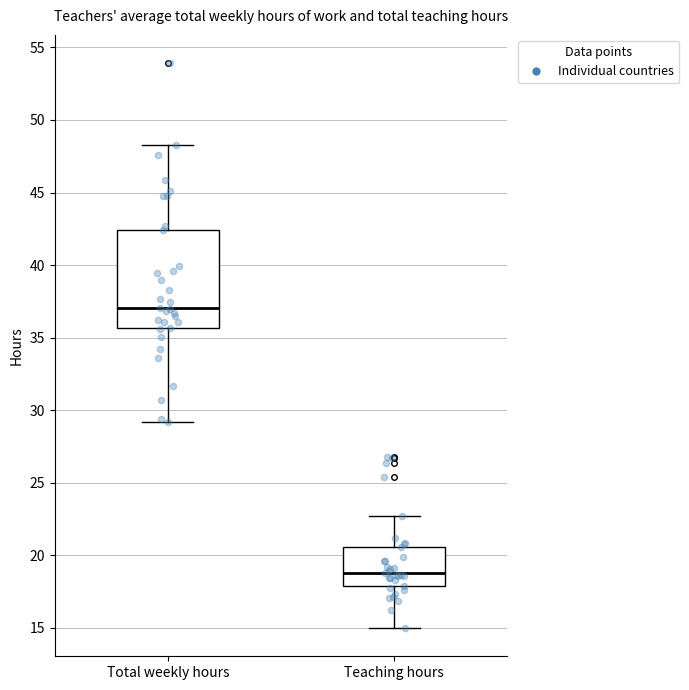

Reading left to right, read every box against the y-axis: the position of its median line, the range the box covers, and the ends of its whiskers. The values are not printed on the chart, so give them approximately, as read against the axis.

Total weekly hours: median 37.0, box 35.5 to 42.5, whiskers 29.0 to 48.0
Teaching hours: median 19.0, box 18.0 to 20.5, whiskers 15.0 to 22.5